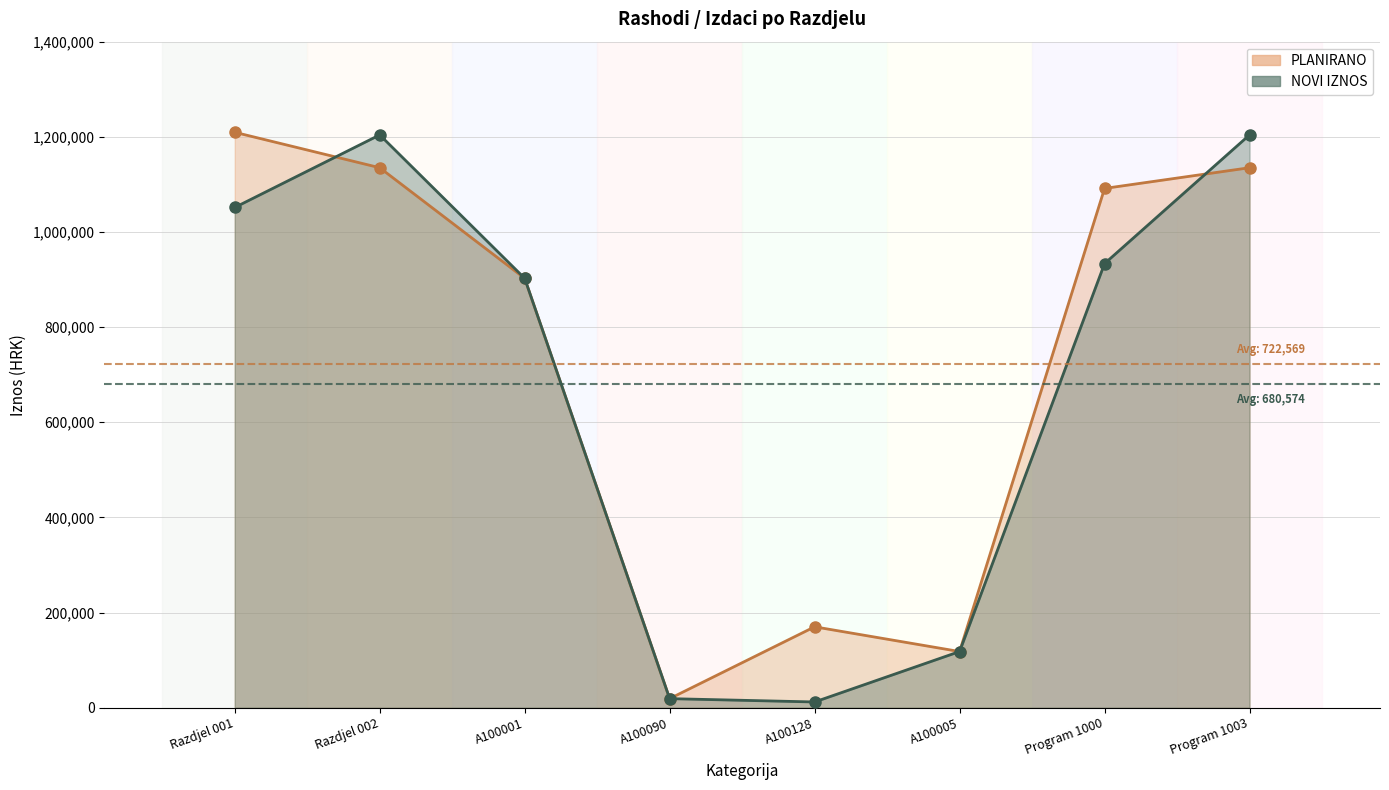

Which series has the largest total across all categories?

PLANIRANO